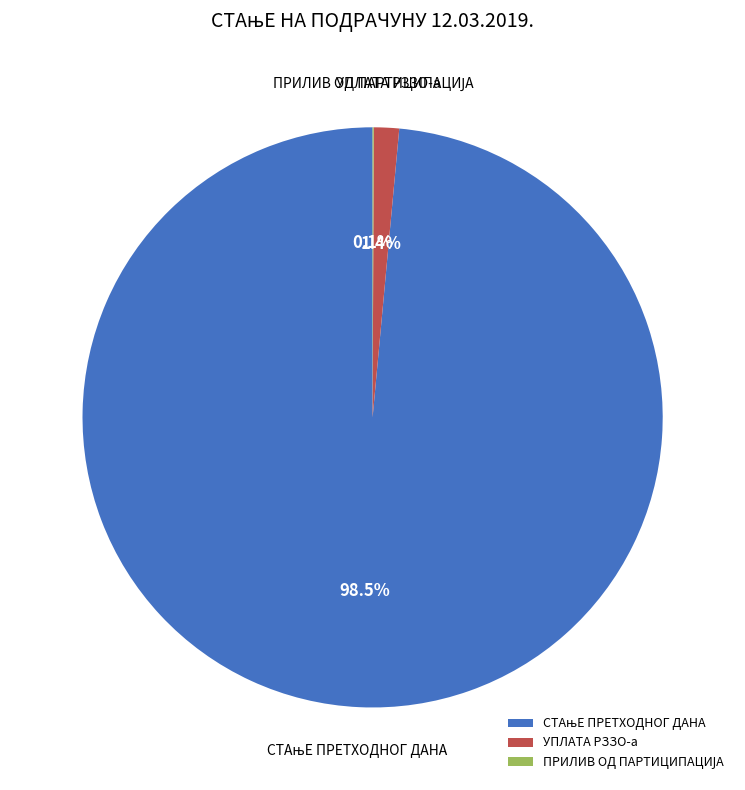

Does any single category account for the majority?

Yes